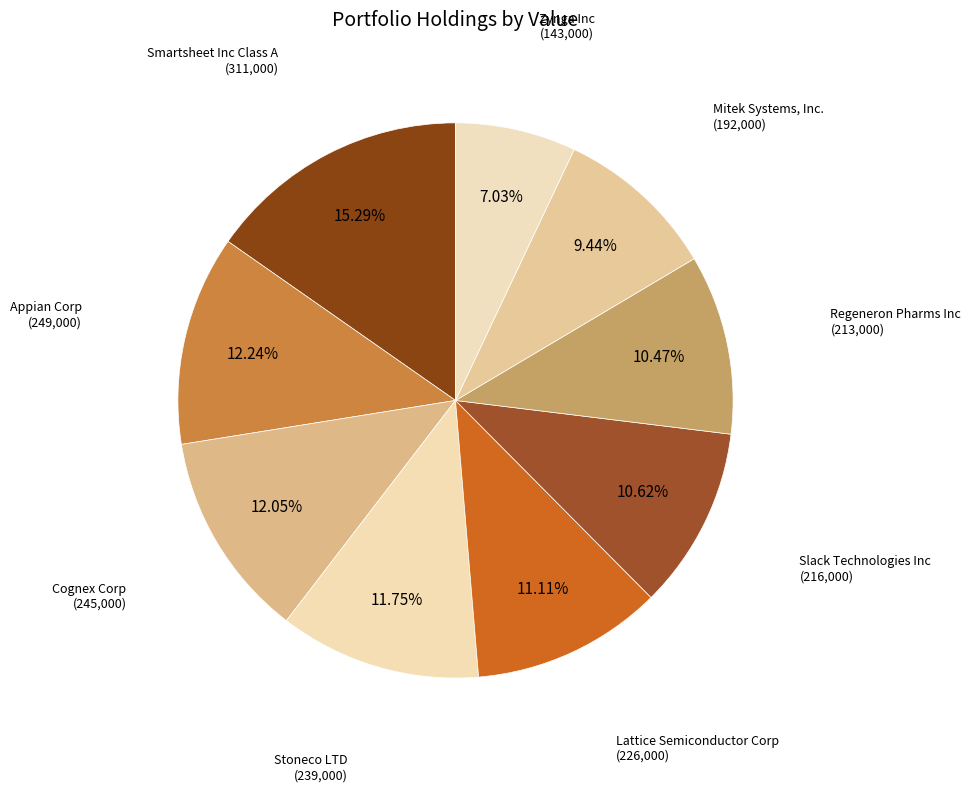

Which slice is the smallest?

Zynga Inc